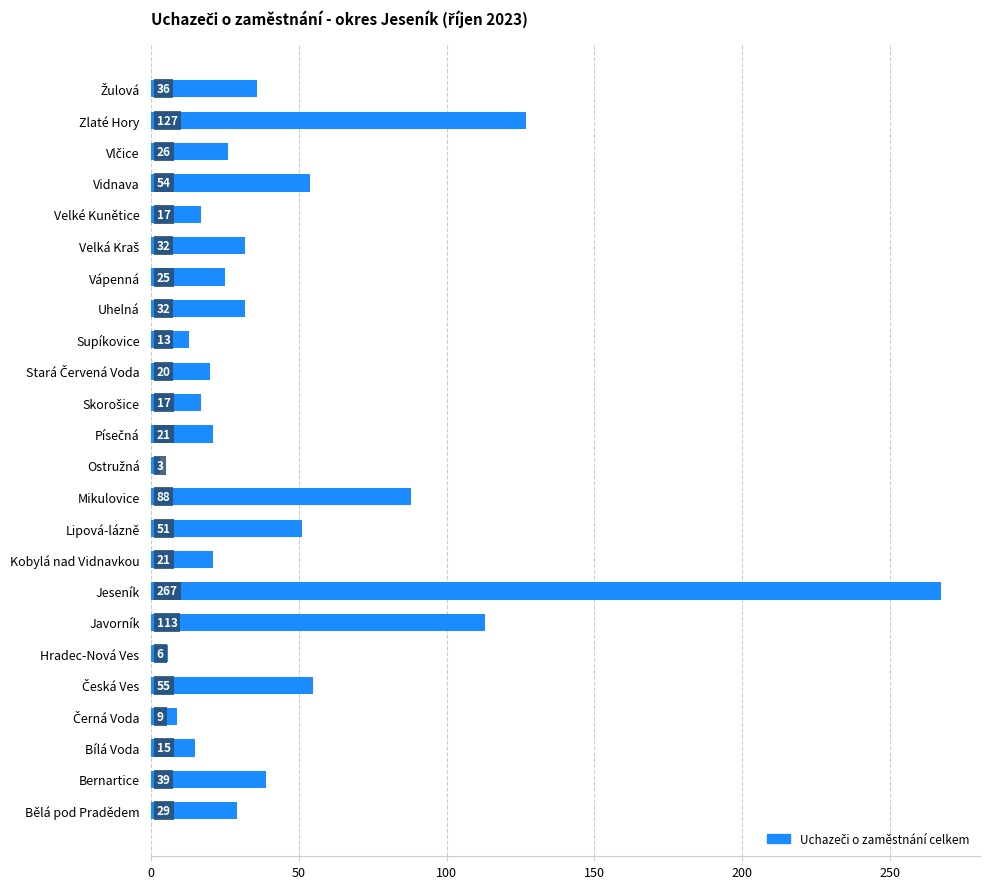

Reading bottom to top, what are all the values shown in this chart?

29	39	15	9	55	6	113	267	21	51	88	3	21	17	20	13	32	25	32	17	54	26	127	36